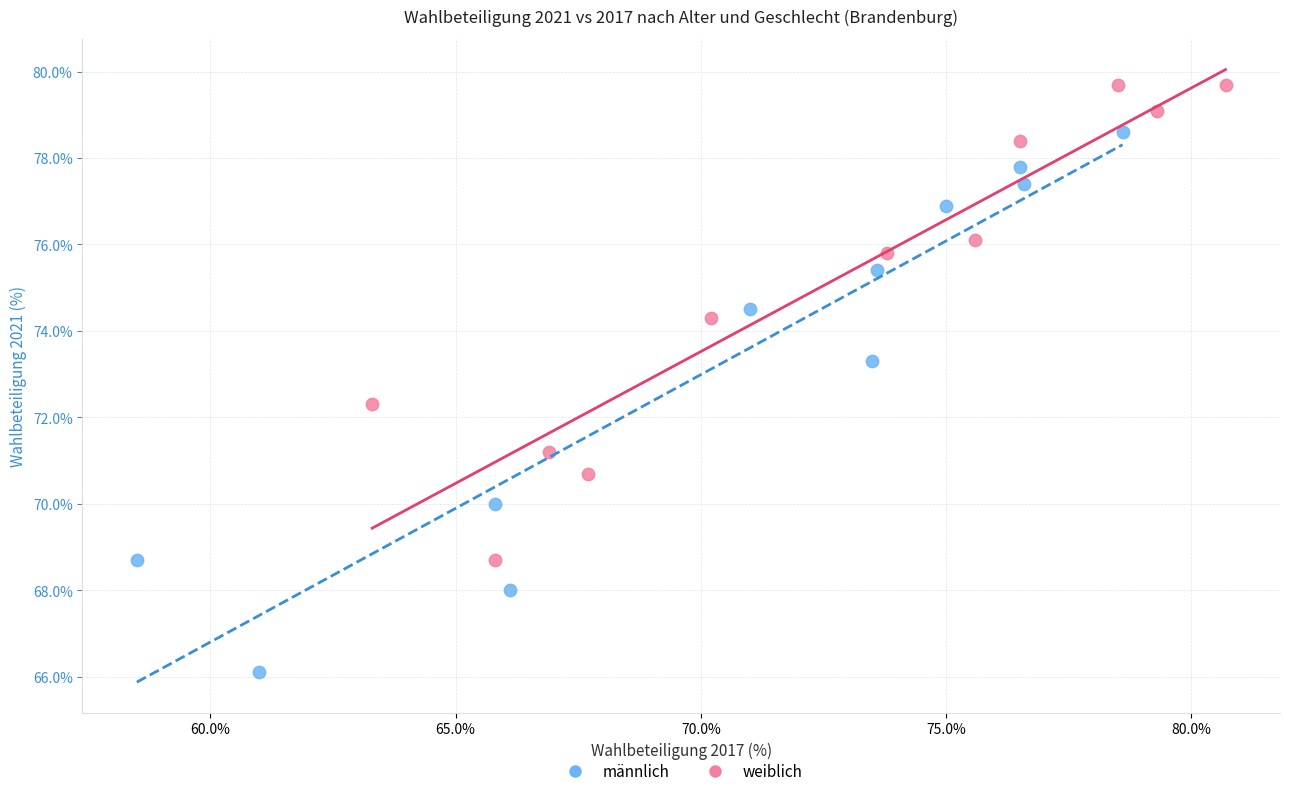

Which series contains the lowest Y value?

männlich